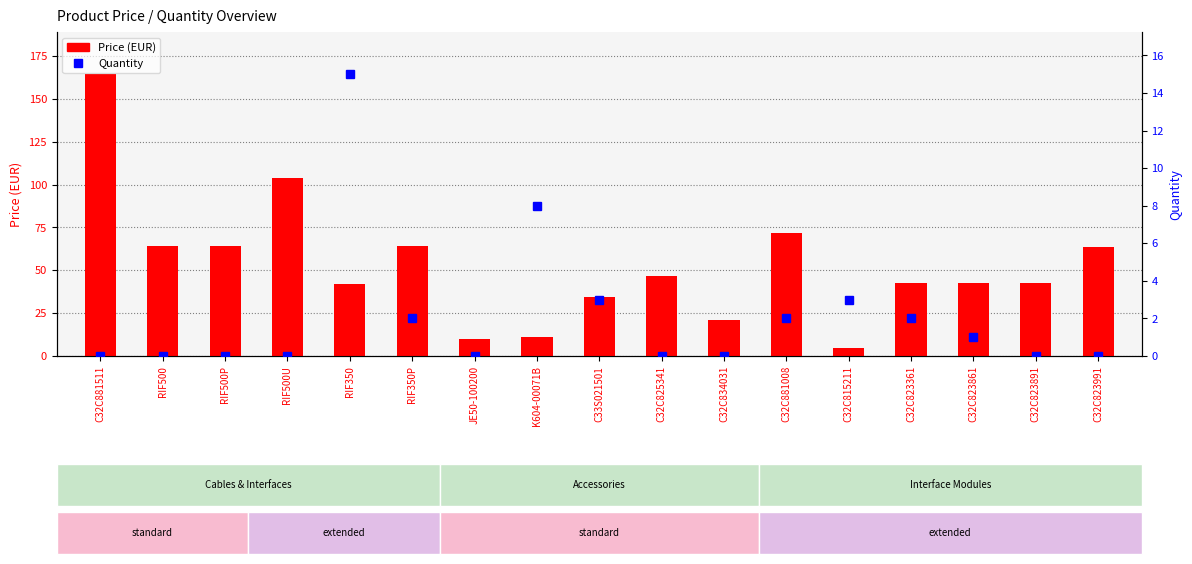

What are all the series names shown in the legend?

Price (EUR), Quantity